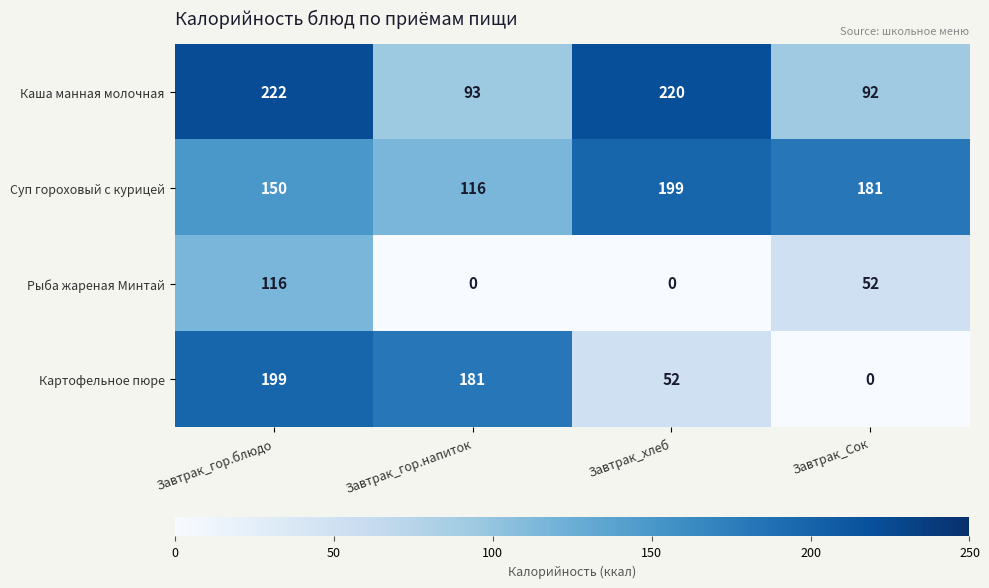

At which category is the sum across all series the highest?

Завтрак_гор.блюдо